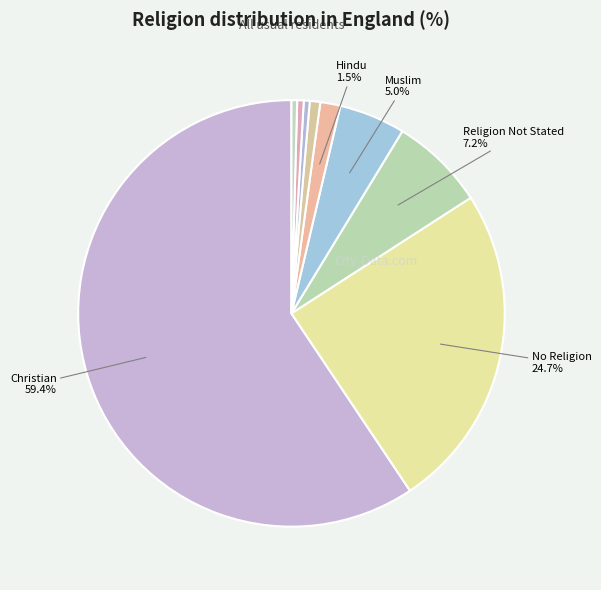

Count the number of slices in the pie.

9